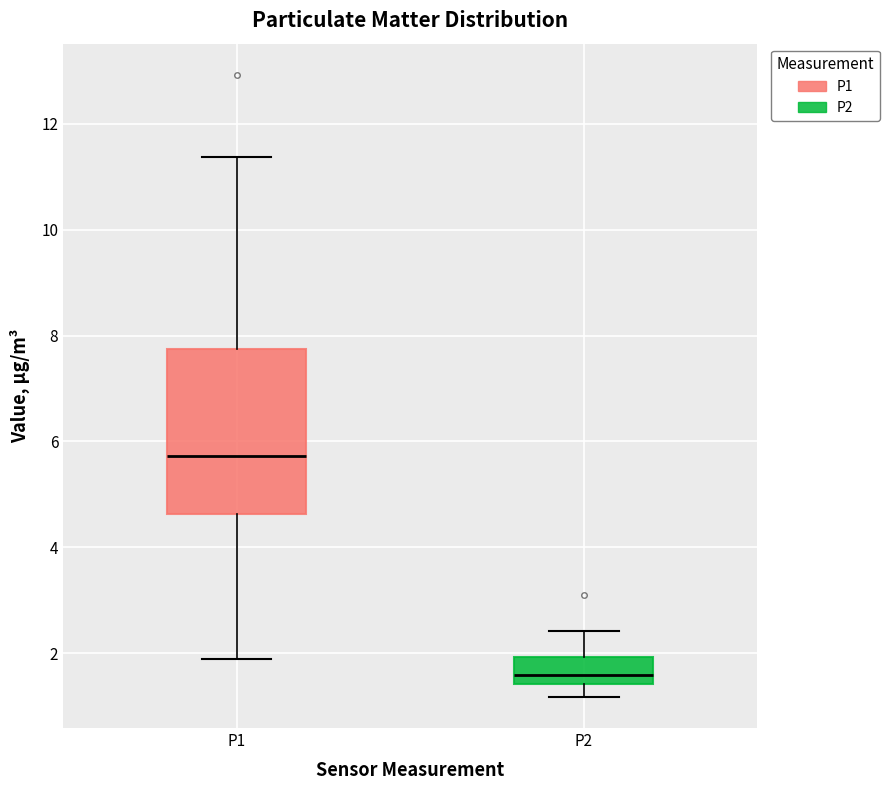

Reading left to right, transcribe this box plot: for each box, give where its median line is, the range the box spans, and where its two whiskers end, as read against the y-axis. The values are not printed on the chart, so give them approximately, as read against the axis.

P1: median 5.8, box 4.6 to 7.8, whiskers 1.8 to 11.4
P2: median 1.6, box 1.4 to 2.0, whiskers 1.2 to 2.4